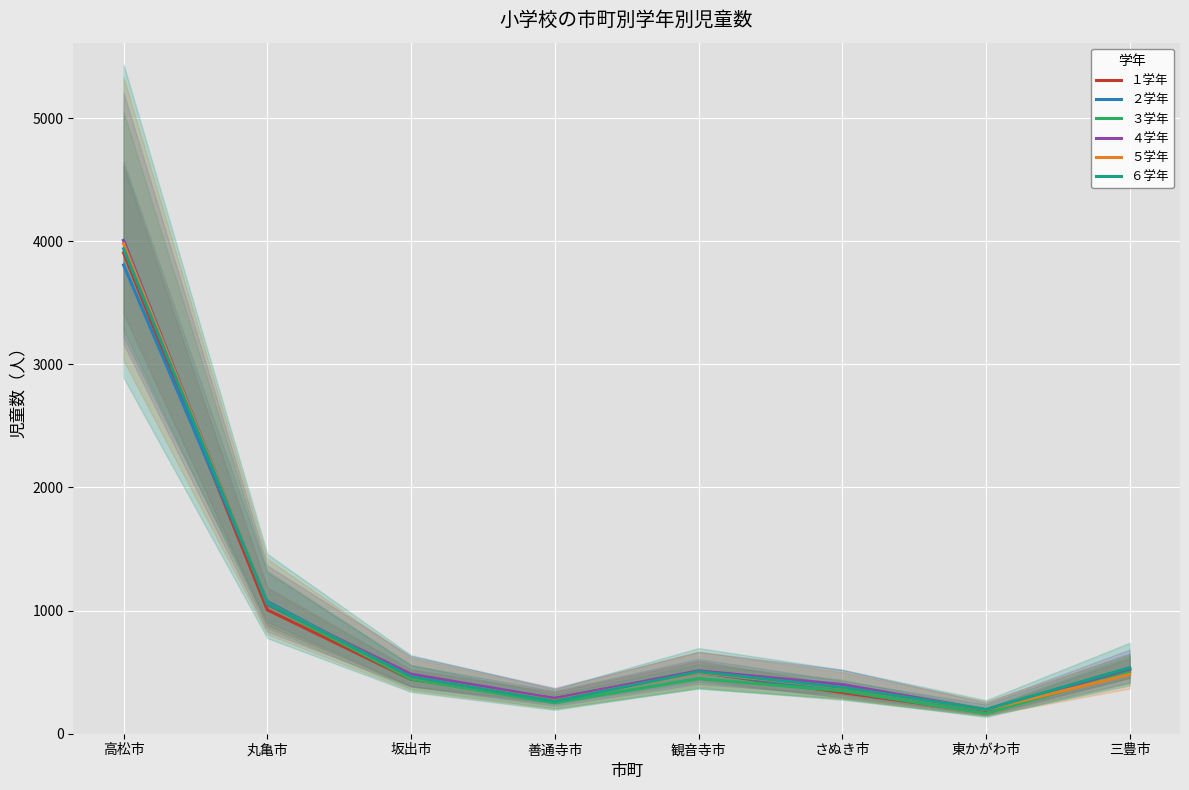

What is the label of the 7th point from the right?

丸亀市